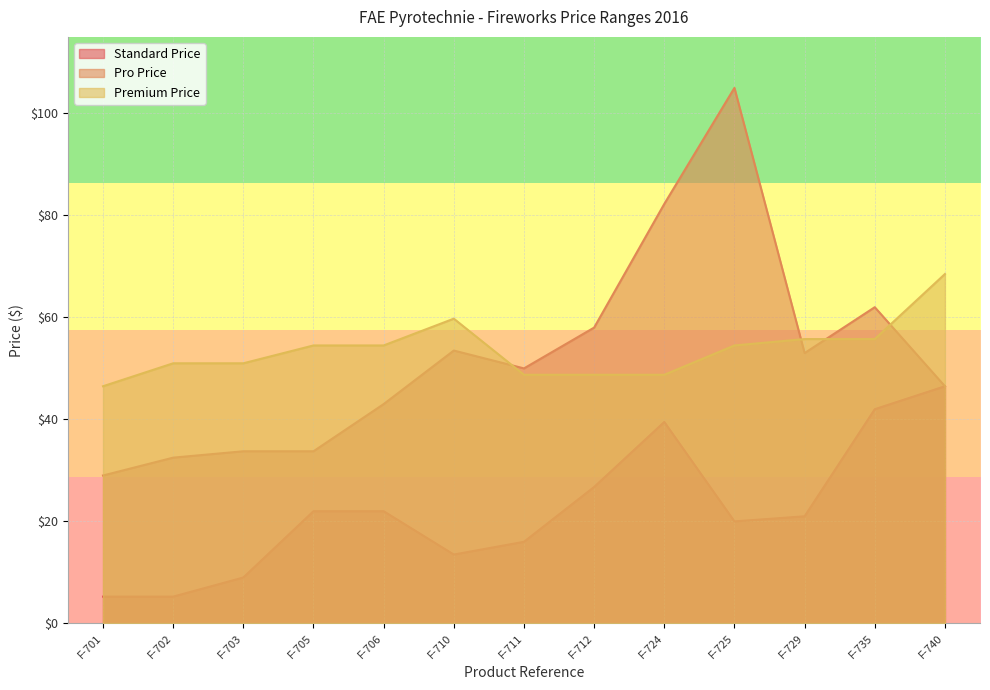

Reading left to right, transcribe all the data shown in this chart.

Standard Price: F-701=5.2	F-702=5.2	F-703=9.0	F-705=22.0	F-706=22.0	F-710=13.5	F-711=16.0	F-712=26.8	F-724=39.5	F-725=20.0	F-729=21.0	F-735=42.0	F-740=46.5
Pro Price: F-701=29.0	F-702=32.5	F-703=33.8	F-705=33.8	F-706=43.0	F-710=53.5	F-711=50.0	F-712=58.0	F-724=82.2	F-725=105.0	F-729=53.0	F-735=62.0	F-740=46.5
Premium Price: F-701=46.5	F-702=51.0	F-703=51.0	F-705=54.5	F-706=54.5	F-710=59.8	F-711=48.8	F-712=48.8	F-724=48.8	F-725=54.5	F-729=55.8	F-735=55.8	F-740=68.5